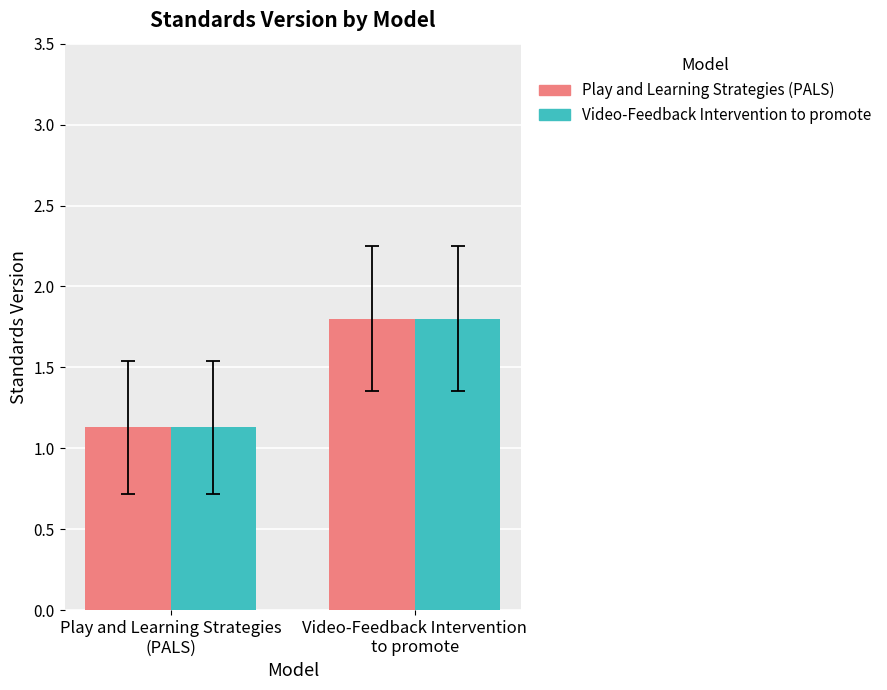

What is the minimum value for Video-Feedback Intervention to promote?

1.1